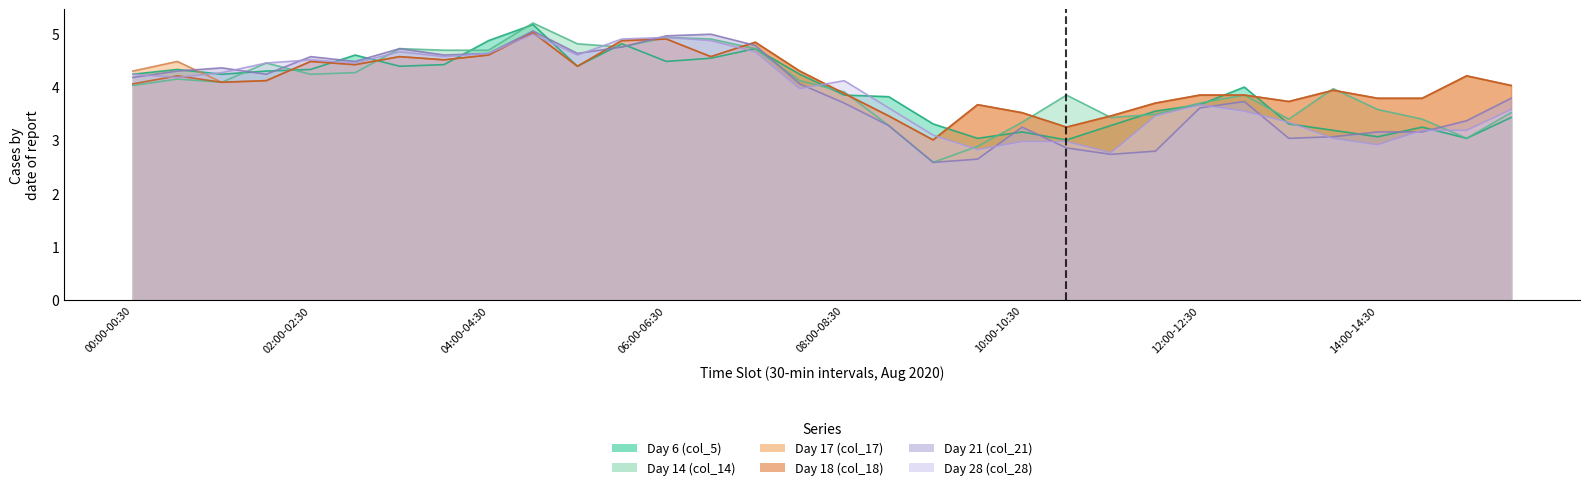

Count the number of data series in this chart.

6